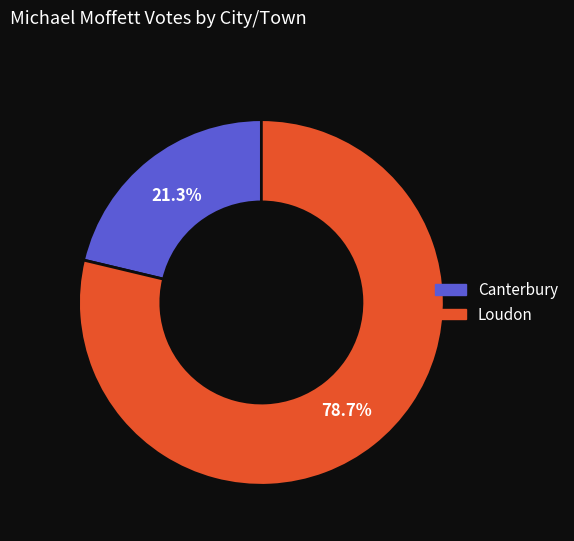

To the nearest percent, what portion does Canterbury represent?

21%